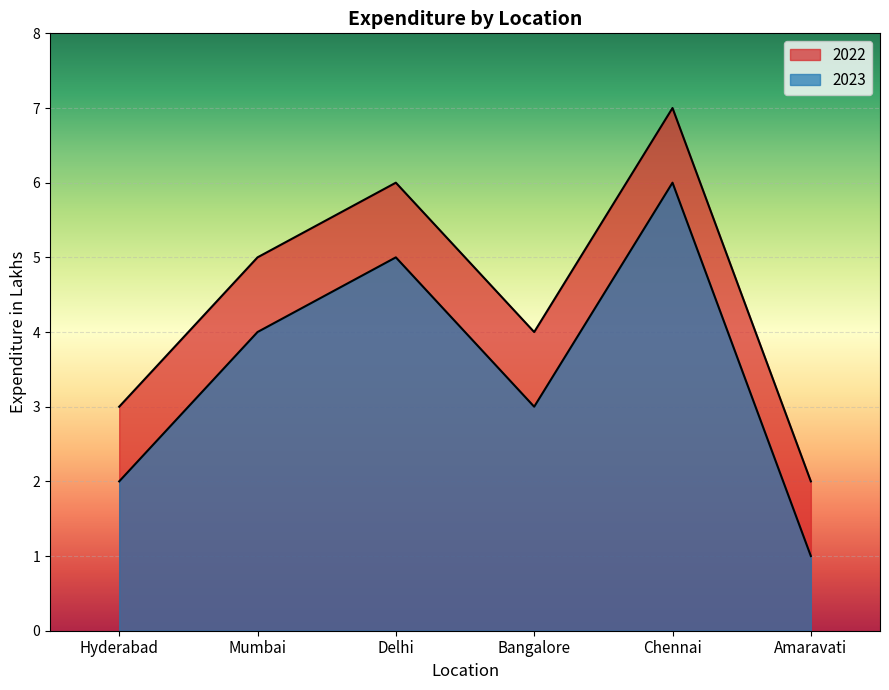

Between Chennai and Mumbai, which is larger?

Chennai